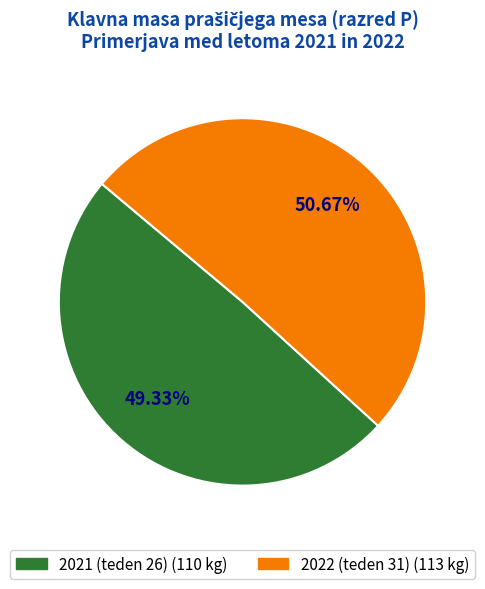

What is the majority slice?

2022 (teden 31)